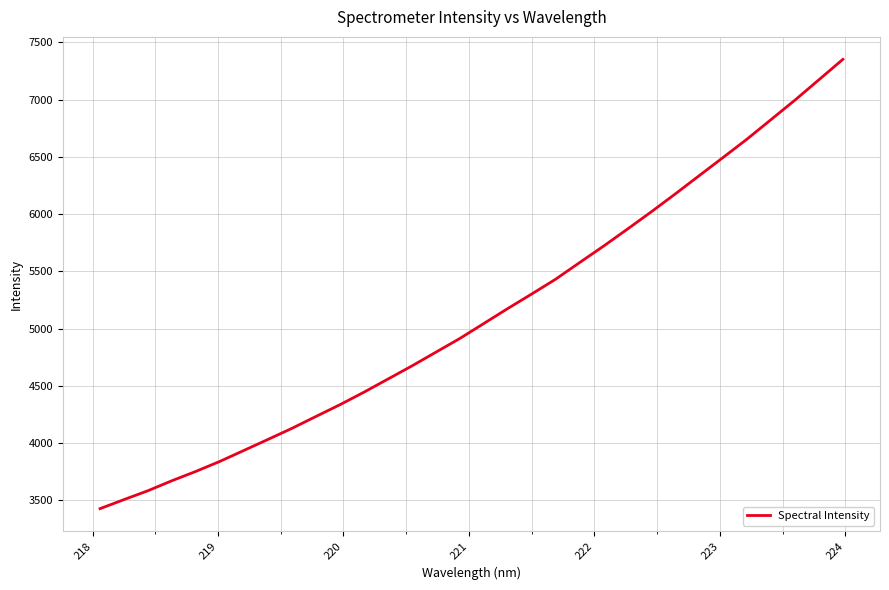

What is the minimum value shown in the chart?

3427.5